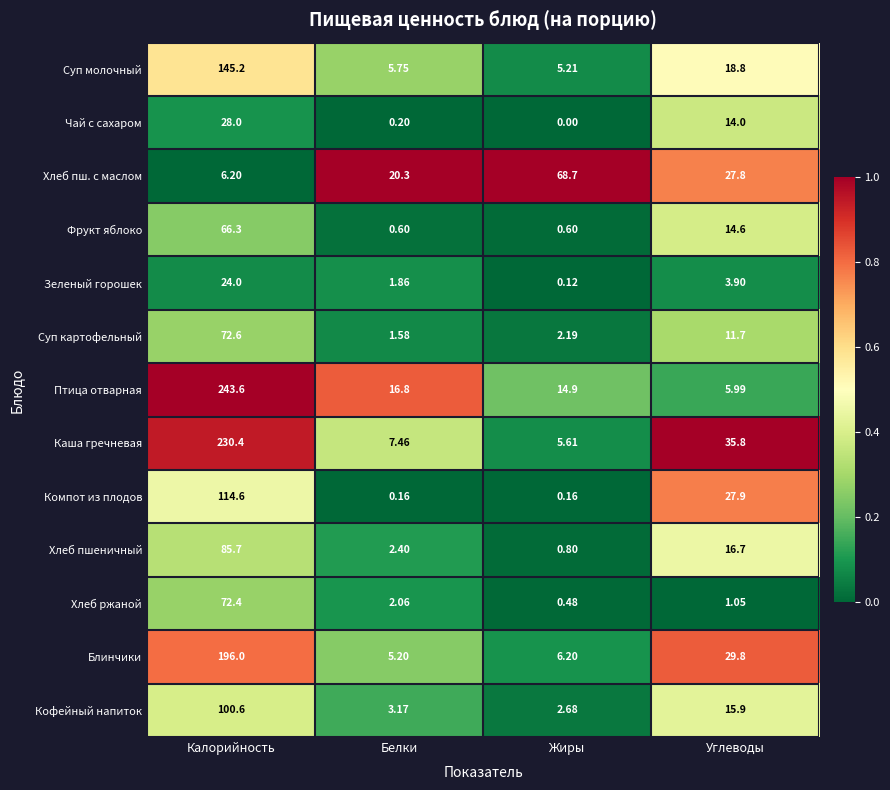

Which series has the widest spread of values?

Птица отварная